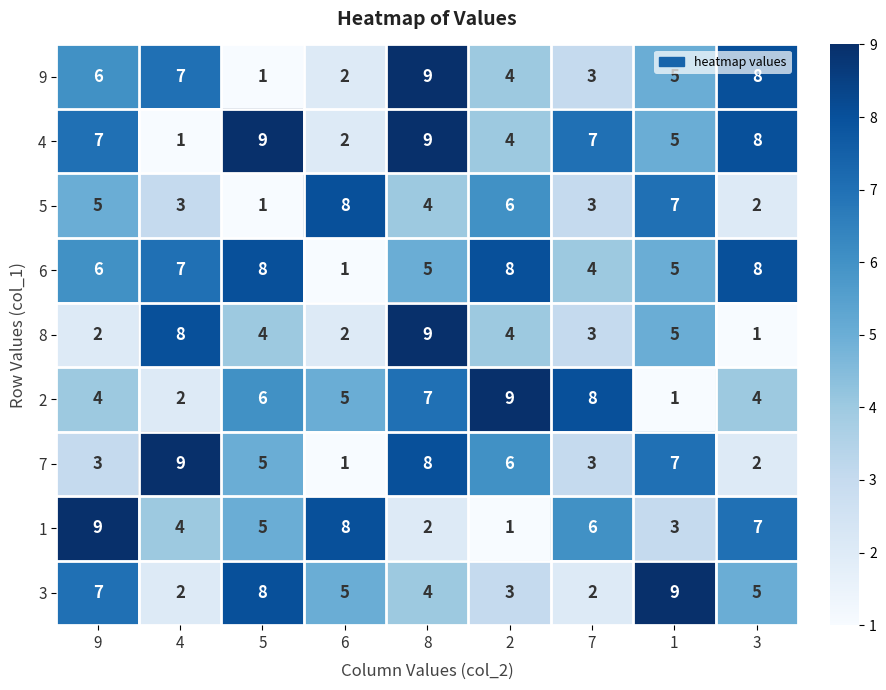

What is the spread (max minus min) of values at 2?

8